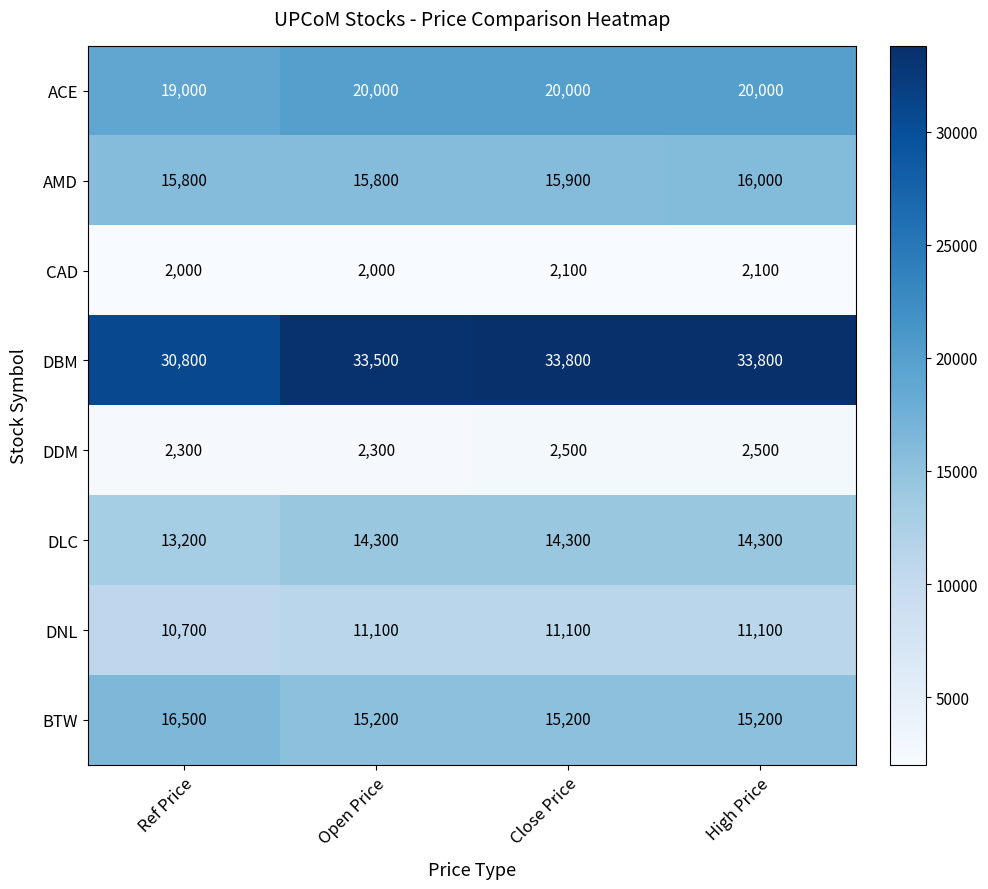

At High Price, list the series in order from smallest to largest.

CAD, DDM, DNL, DLC, BTW, AMD, ACE, DBM